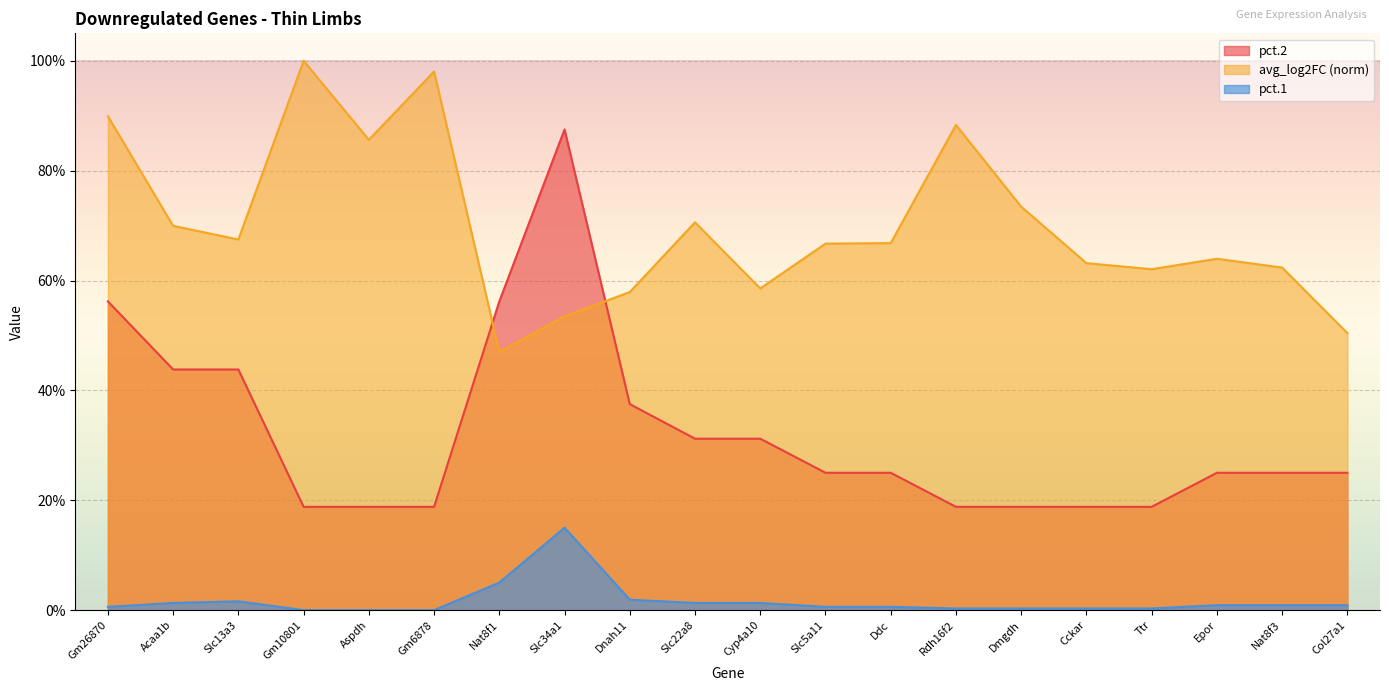

Which label corresponds to the smallest value in the chart?

Gm10801